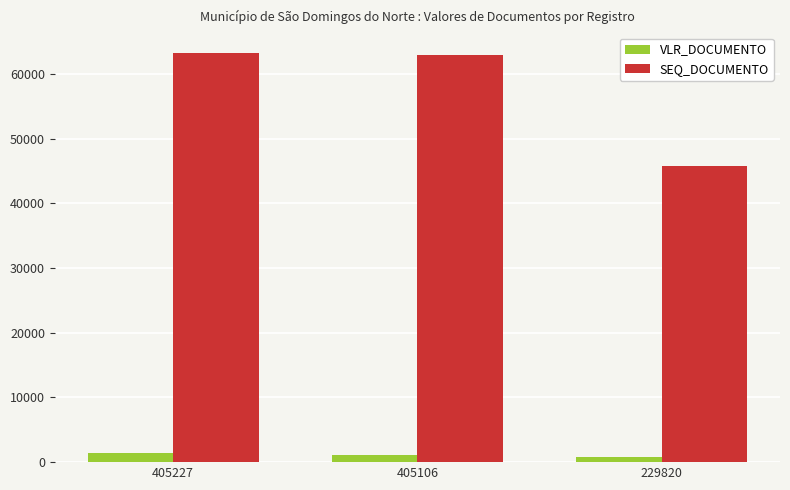

Rank the series by their maximum value, from lowest to highest.

VLR_DOCUMENTO, SEQ_DOCUMENTO